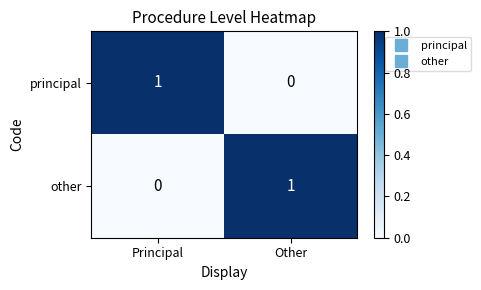

True or false: principal has a value of 0 at Other.

True